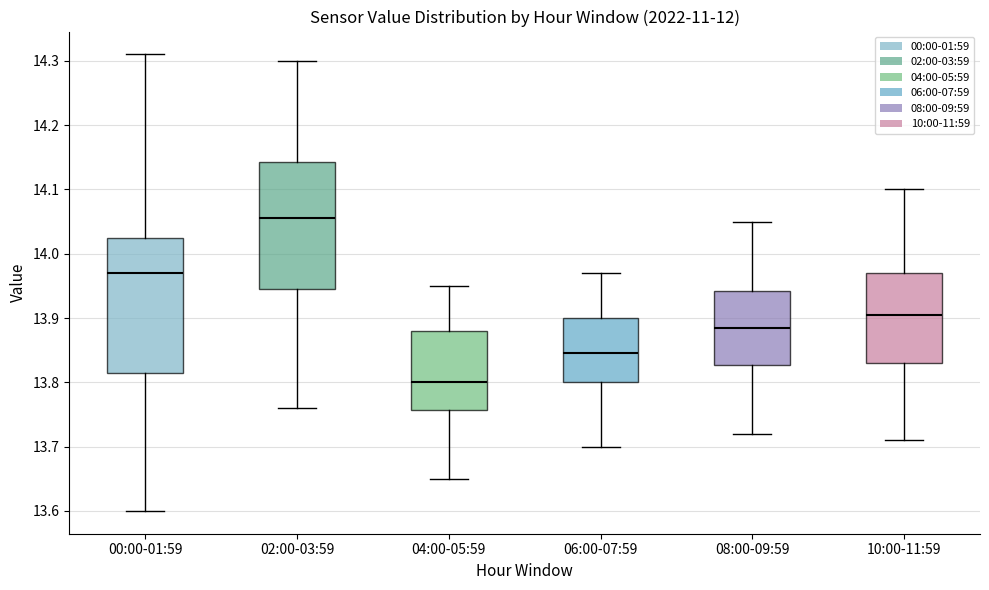

Where does the lower whisker of the box for 00:00-01:59 end on the y-axis? The values are not printed on the chart, so give them approximately, as read against the axis.

13.60